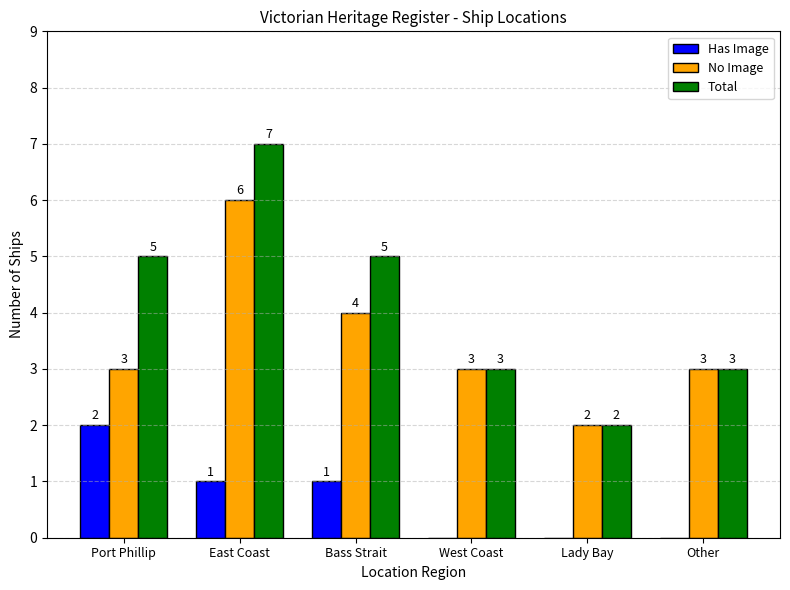

What are all the series names shown in the legend?

Has Image, No Image, Total